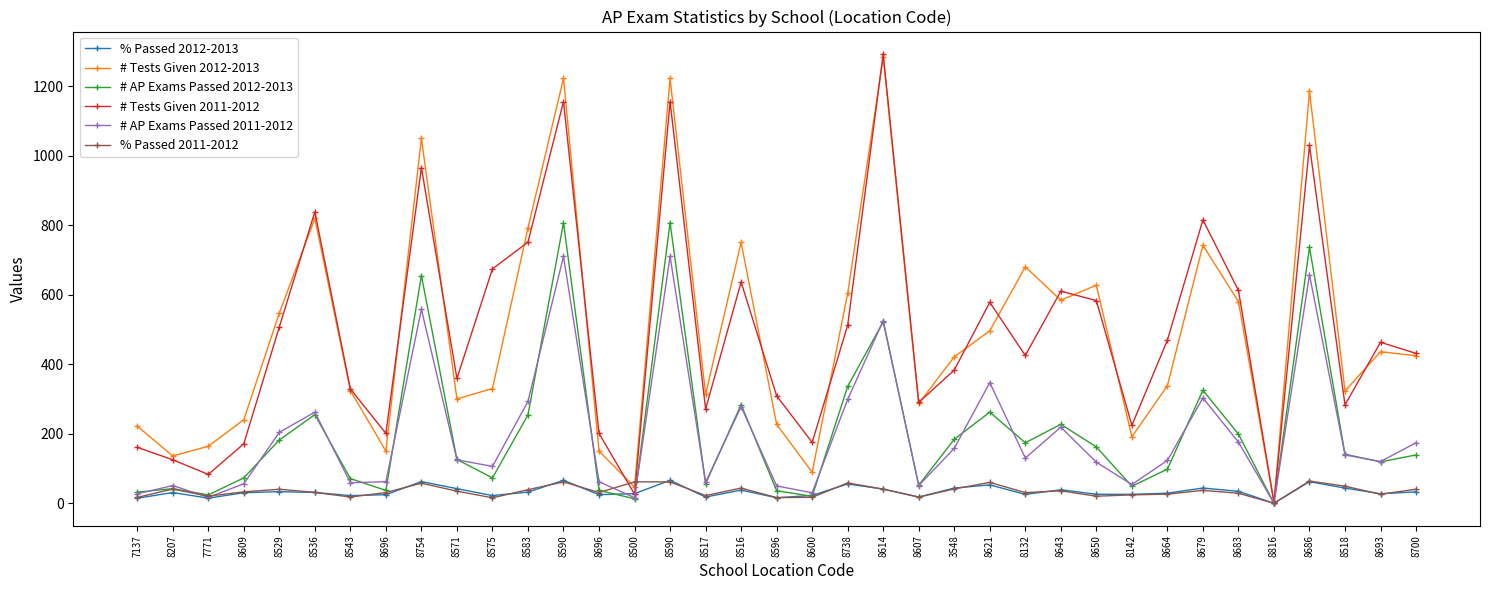

At how many categories does at least one series exceed 931?

5